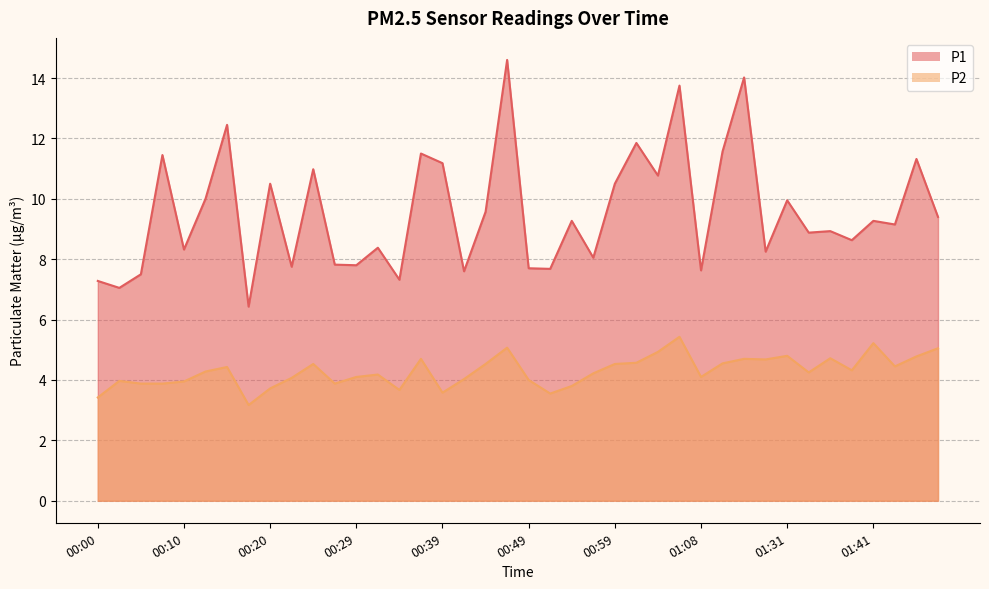

Which series has the largest range (max minus min)?

P1